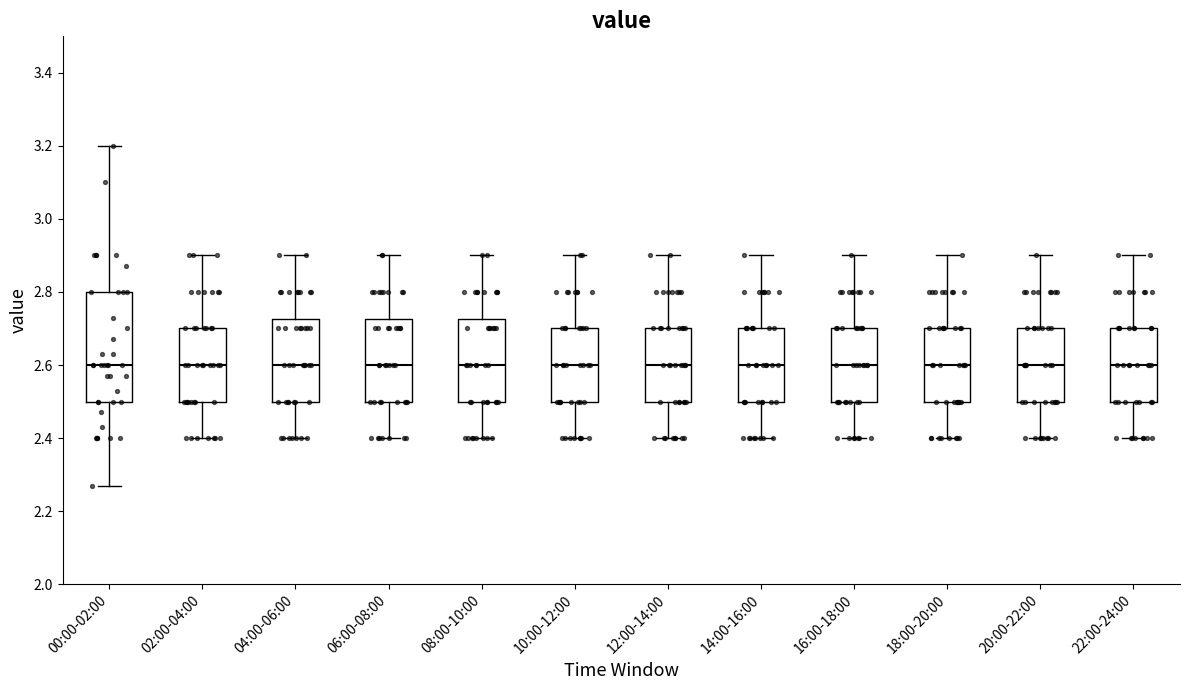

Reading left to right, read every box against the y-axis: the position of its median line, the range the box covers, and the ends of its whiskers. The values are not printed on the chart, so give them approximately, as read against the axis.

00:00-02:00: median 2.60, box 2.50 to 2.80, whiskers 2.28 to 3.20
02:00-04:00: median 2.60, box 2.50 to 2.70, whiskers 2.40 to 2.90
04:00-06:00: median 2.60, box 2.50 to 2.72, whiskers 2.40 to 2.90
06:00-08:00: median 2.60, box 2.50 to 2.72, whiskers 2.40 to 2.90
08:00-10:00: median 2.60, box 2.50 to 2.72, whiskers 2.40 to 2.90
10:00-12:00: median 2.60, box 2.50 to 2.70, whiskers 2.40 to 2.90
12:00-14:00: median 2.60, box 2.50 to 2.70, whiskers 2.40 to 2.90
14:00-16:00: median 2.60, box 2.50 to 2.70, whiskers 2.40 to 2.90
16:00-18:00: median 2.60, box 2.50 to 2.70, whiskers 2.40 to 2.90
18:00-20:00: median 2.60, box 2.50 to 2.70, whiskers 2.40 to 2.90
20:00-22:00: median 2.60, box 2.50 to 2.70, whiskers 2.40 to 2.90
22:00-24:00: median 2.60, box 2.50 to 2.70, whiskers 2.40 to 2.90